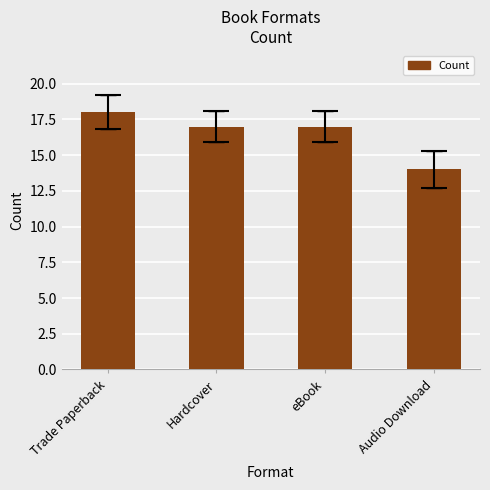

Reading left to right, what are all the values shown in this chart?

Trade Paperback=18	Hardcover=17	eBook=17	Audio Download=14